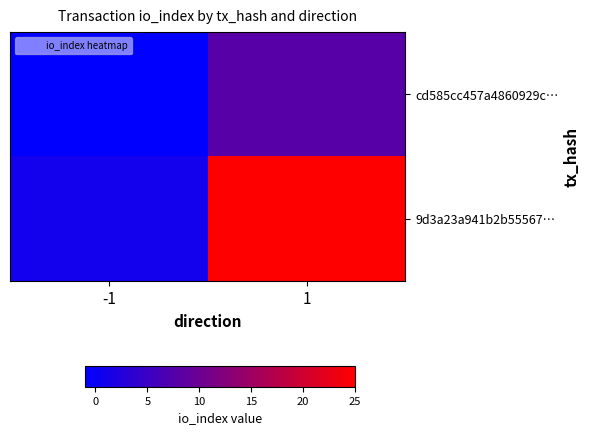

What is the spread (max minus min) of values at -1?

2